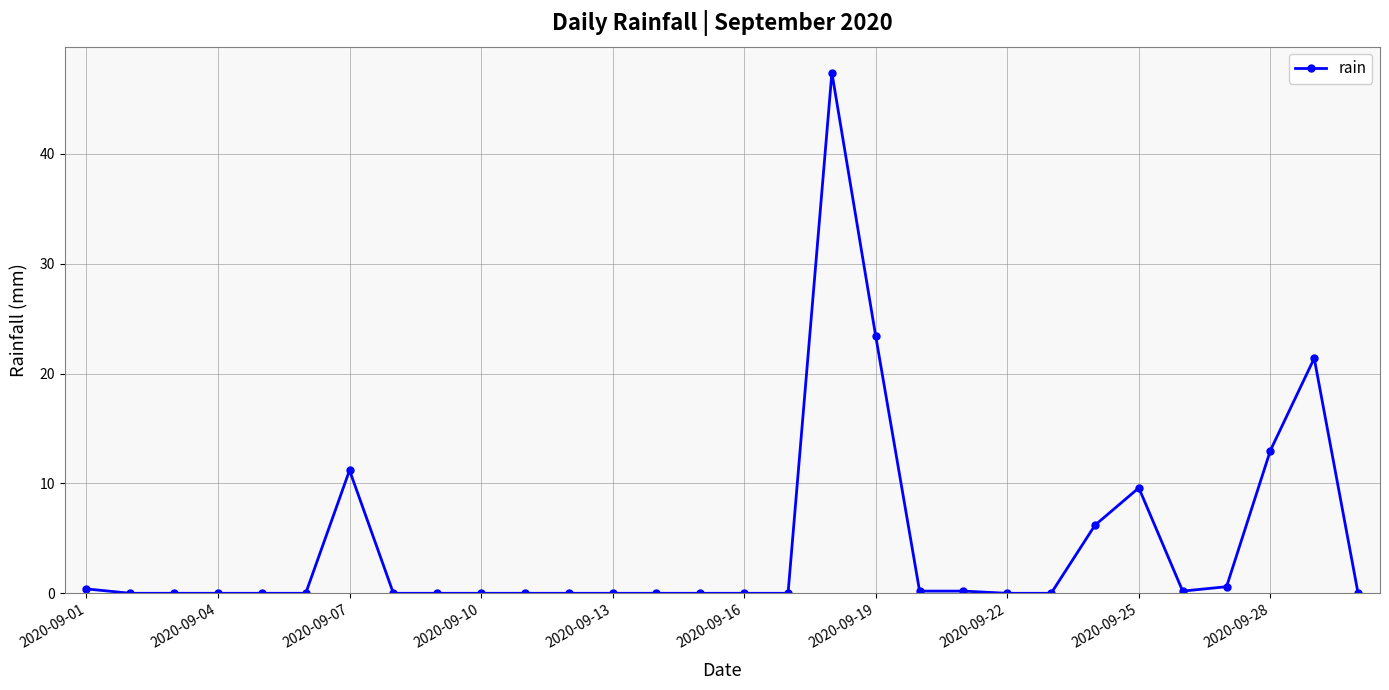

What is the maximum value shown in the chart?

47.4